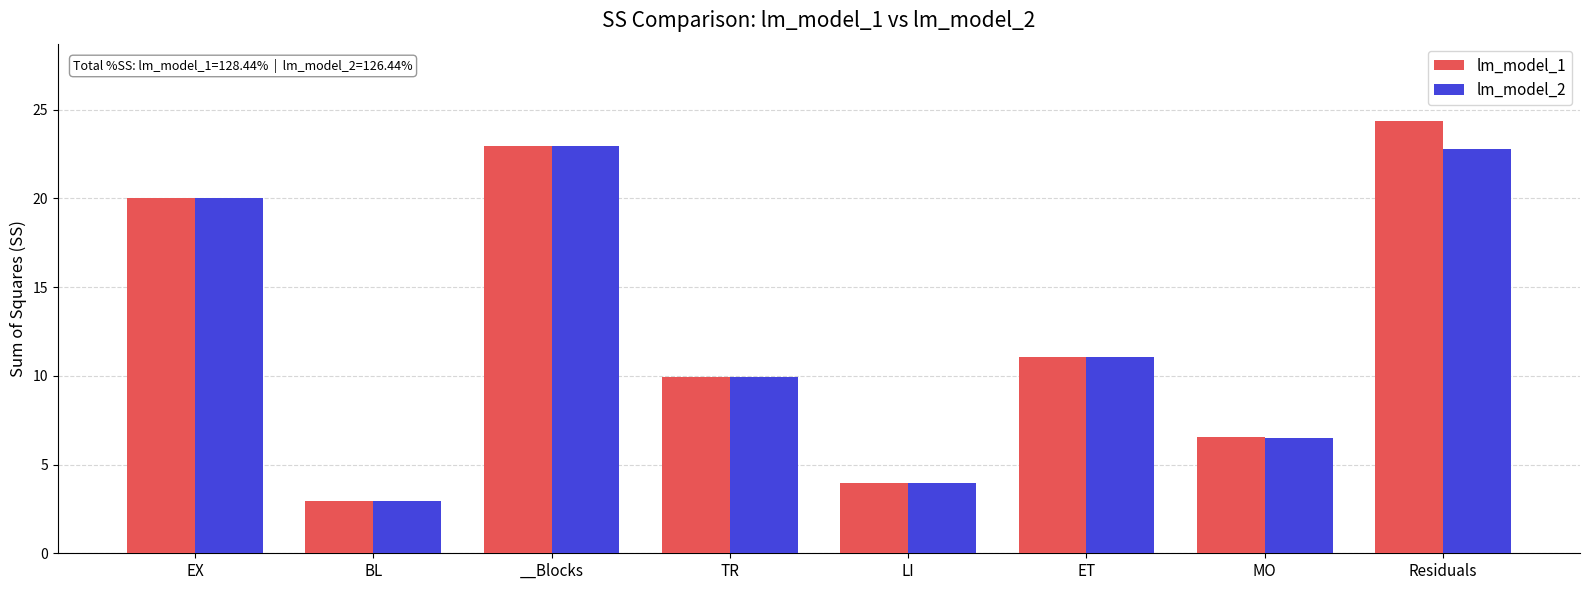

Between LI and Residuals, which series saw the biggest shift?

lm_model_1